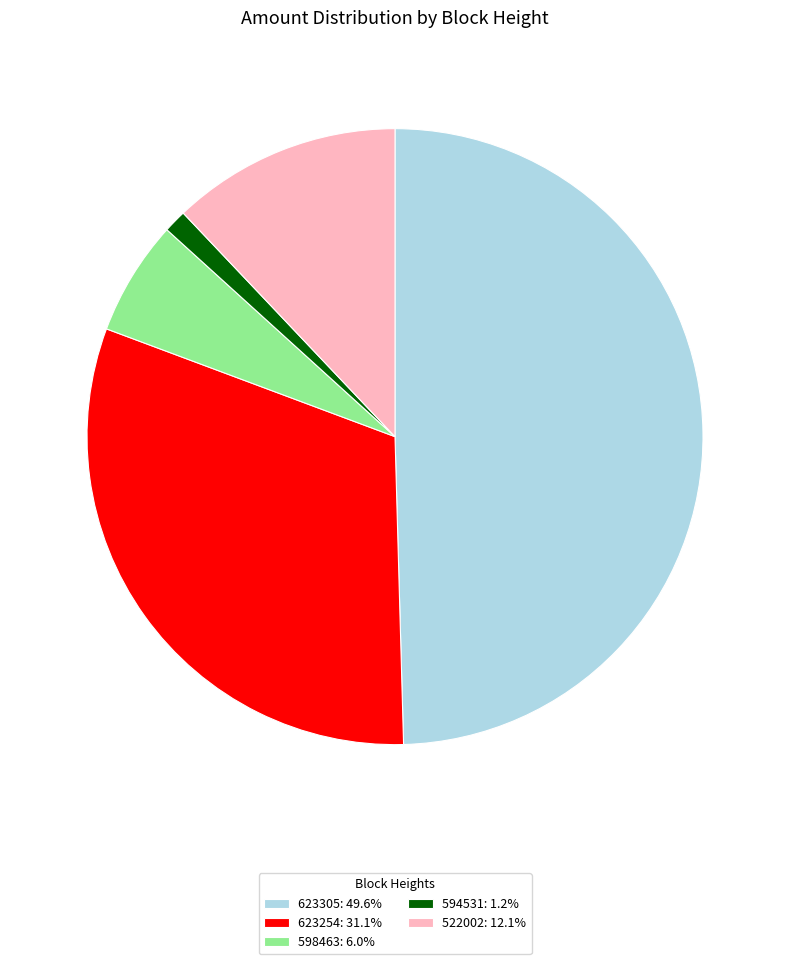

Is 623254: 31.1% the majority of the pie?

No